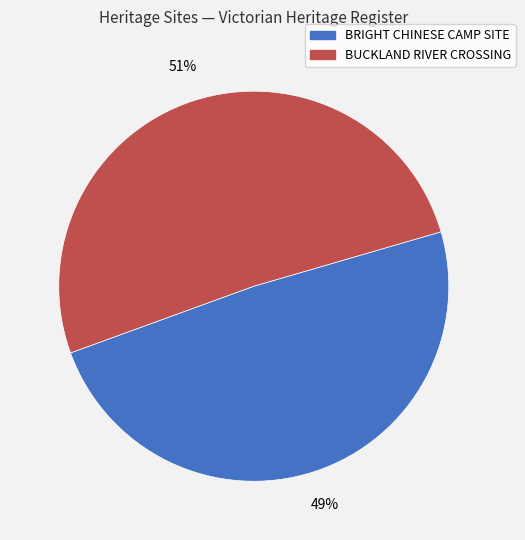

To the nearest percent, what is the average slice percentage?

50%